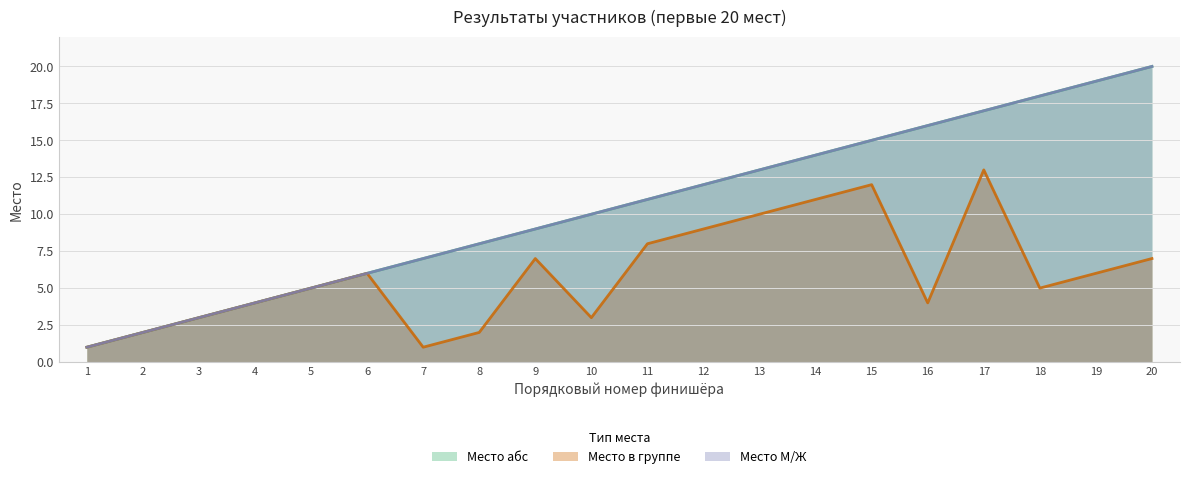

At how many categories does at least one series exceed 11?

9